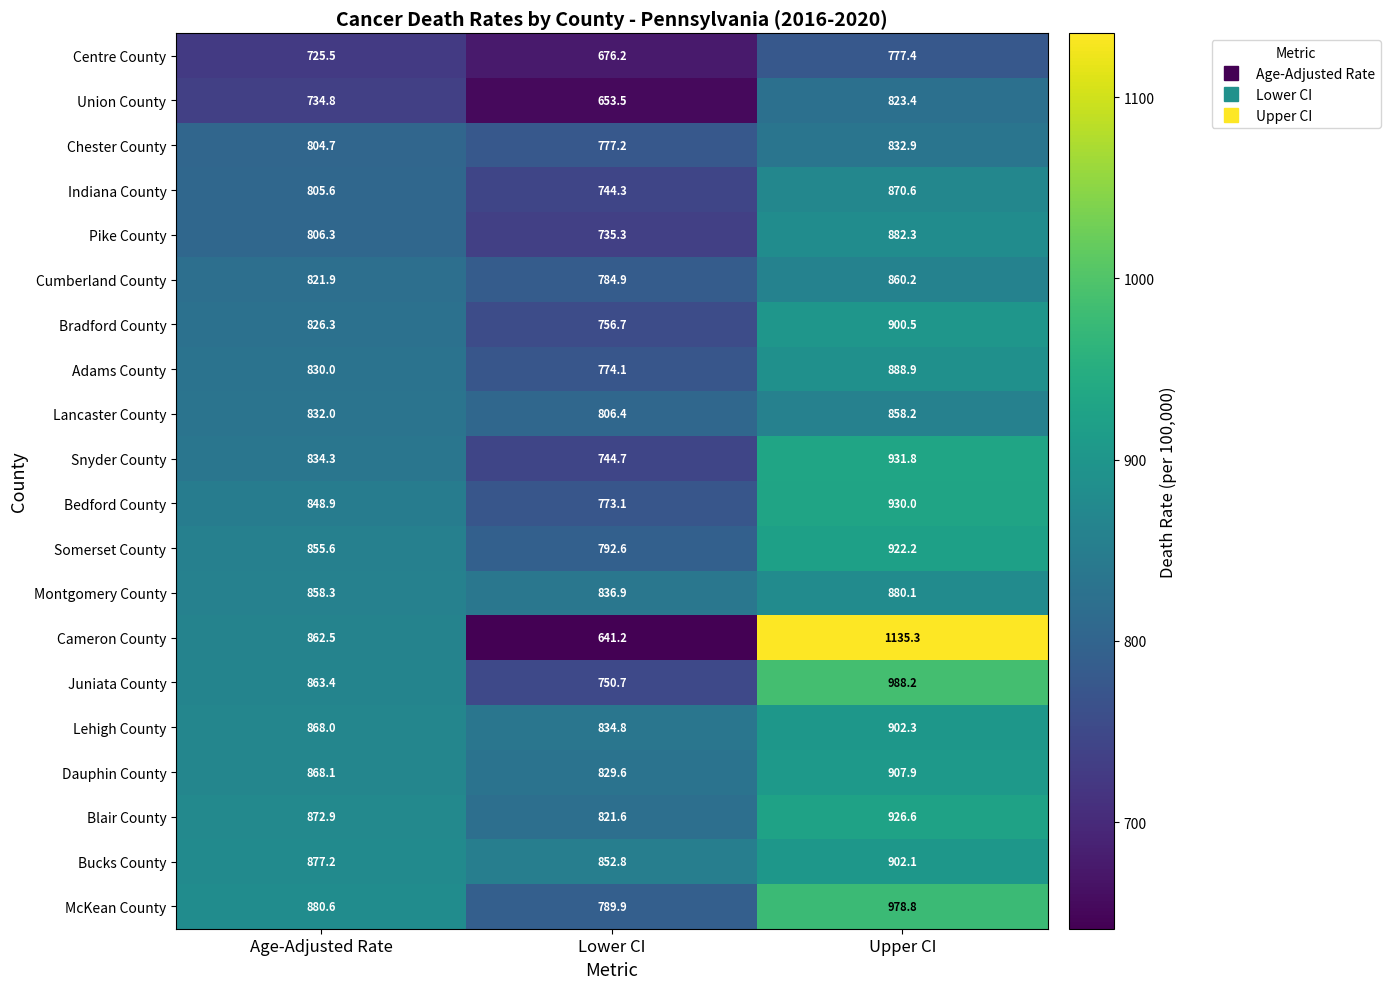

Is it true that Montgomery County equals 197.5 at Age-Adjusted Rate?

False